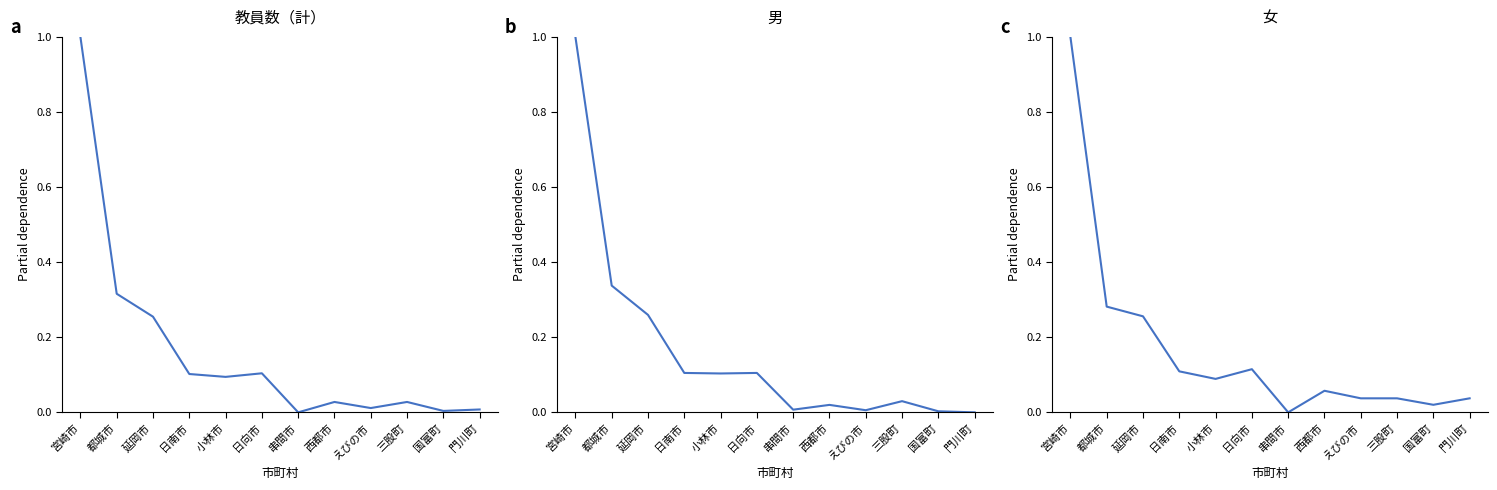

What is the difference between the maximum and minimum values in the 女 series?

1.0